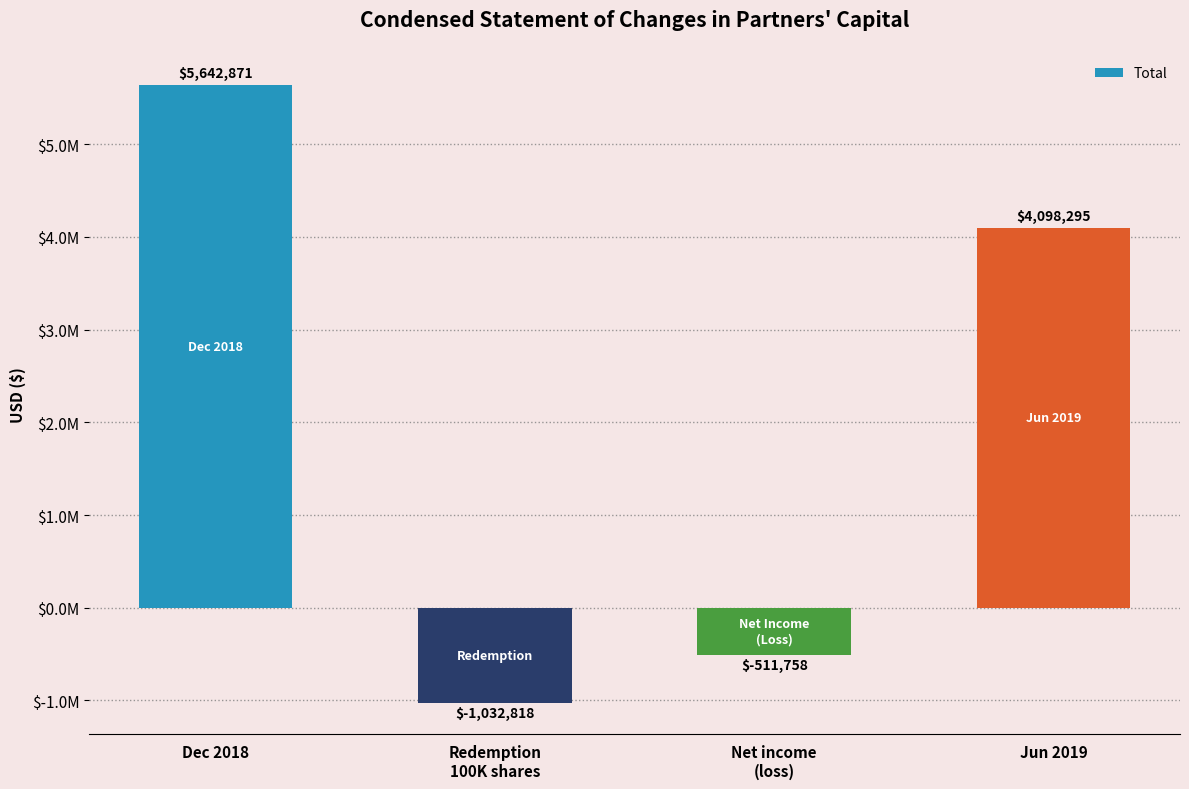

What is the maximum value shown in the chart?

5642871